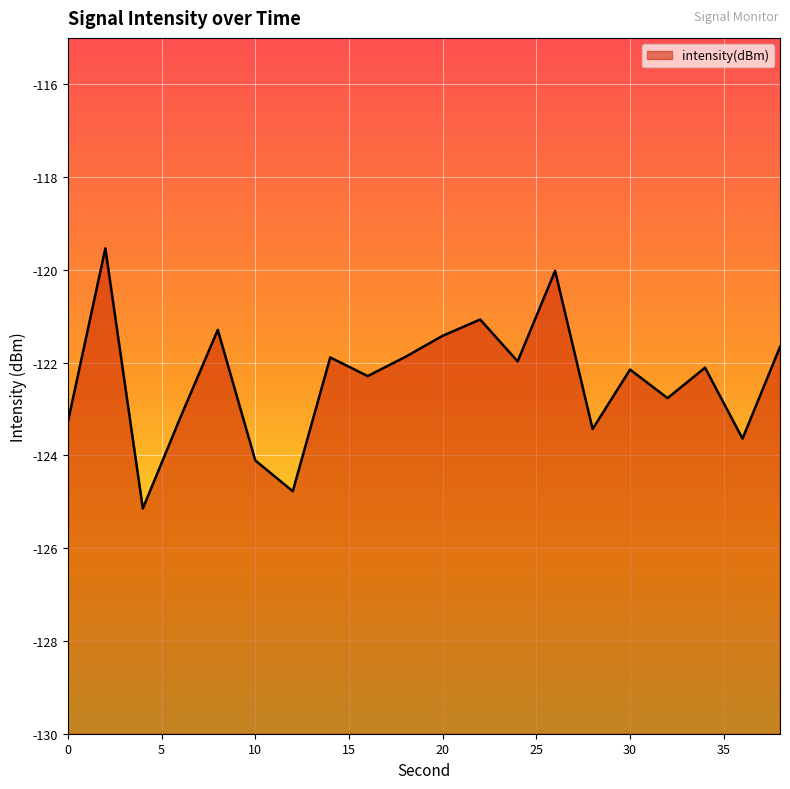

What is the difference between the maximum and minimum values?

5.6